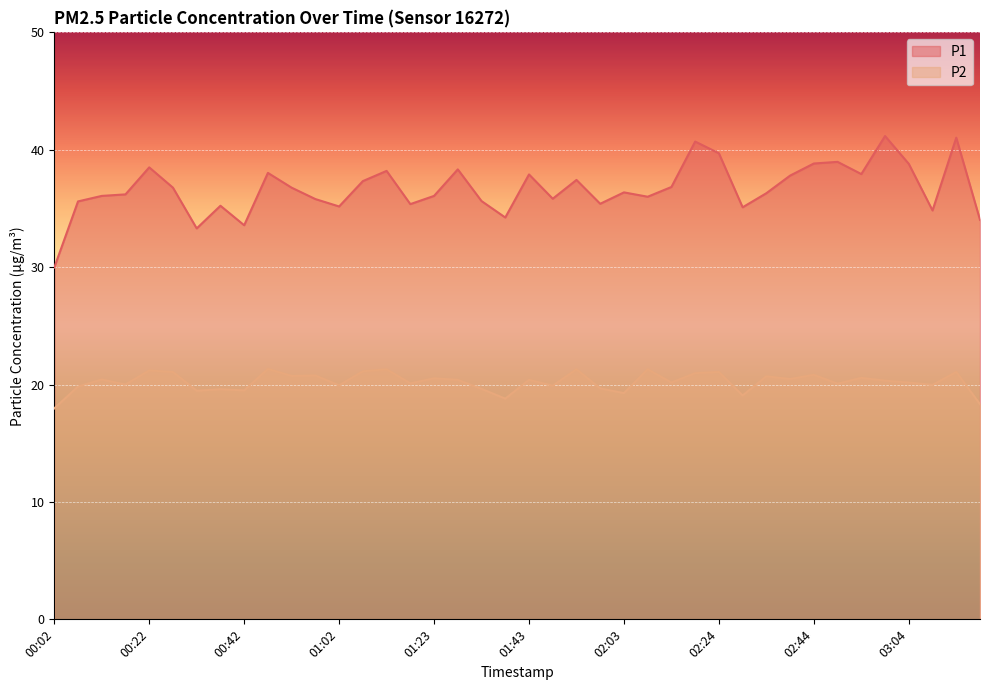

How many lines are shown in the chart?

2